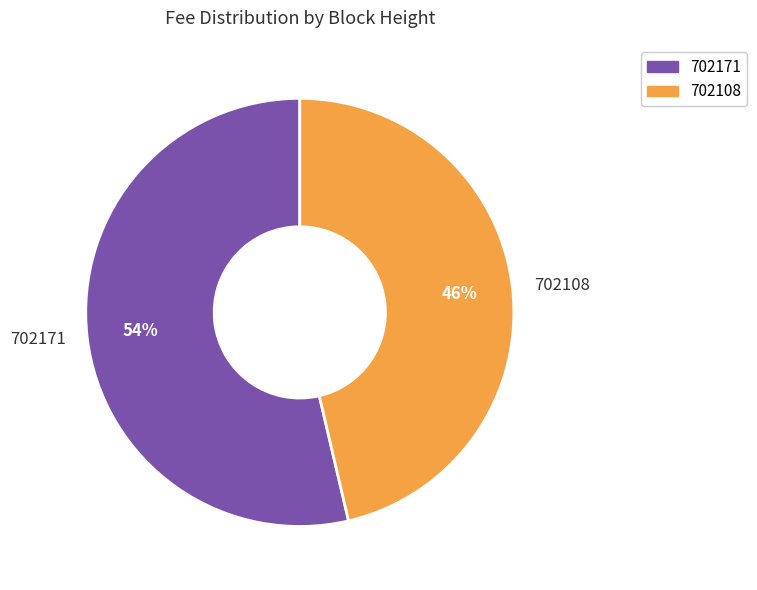

To the nearest percent, what portion does 702171 represent?

54%